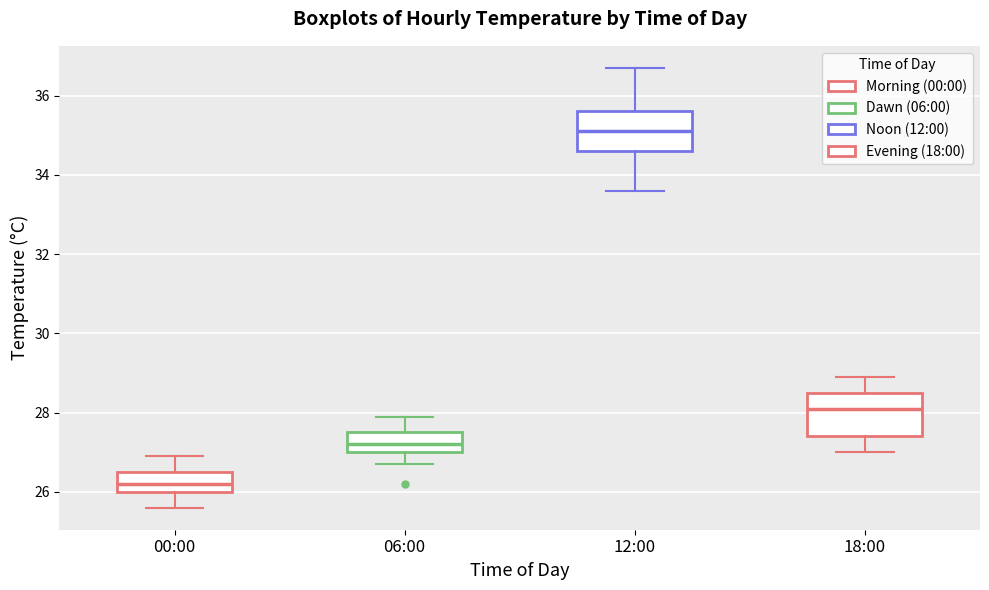

Reading left to right, read every box against the y-axis: the position of its median line, the range the box covers, and the ends of its whiskers. The values are not printed on the chart, so give them approximately, as read against the axis.

00:00: median 26.2, box 26.0 to 26.6, whiskers 25.6 to 27.0
06:00: median 27.2, box 27.0 to 27.6, whiskers 26.8 to 28.0
12:00: median 35.2, box 34.6 to 35.6, whiskers 33.6 to 36.8
18:00: median 28.2, box 27.4 to 28.6, whiskers 27.0 to 29.0